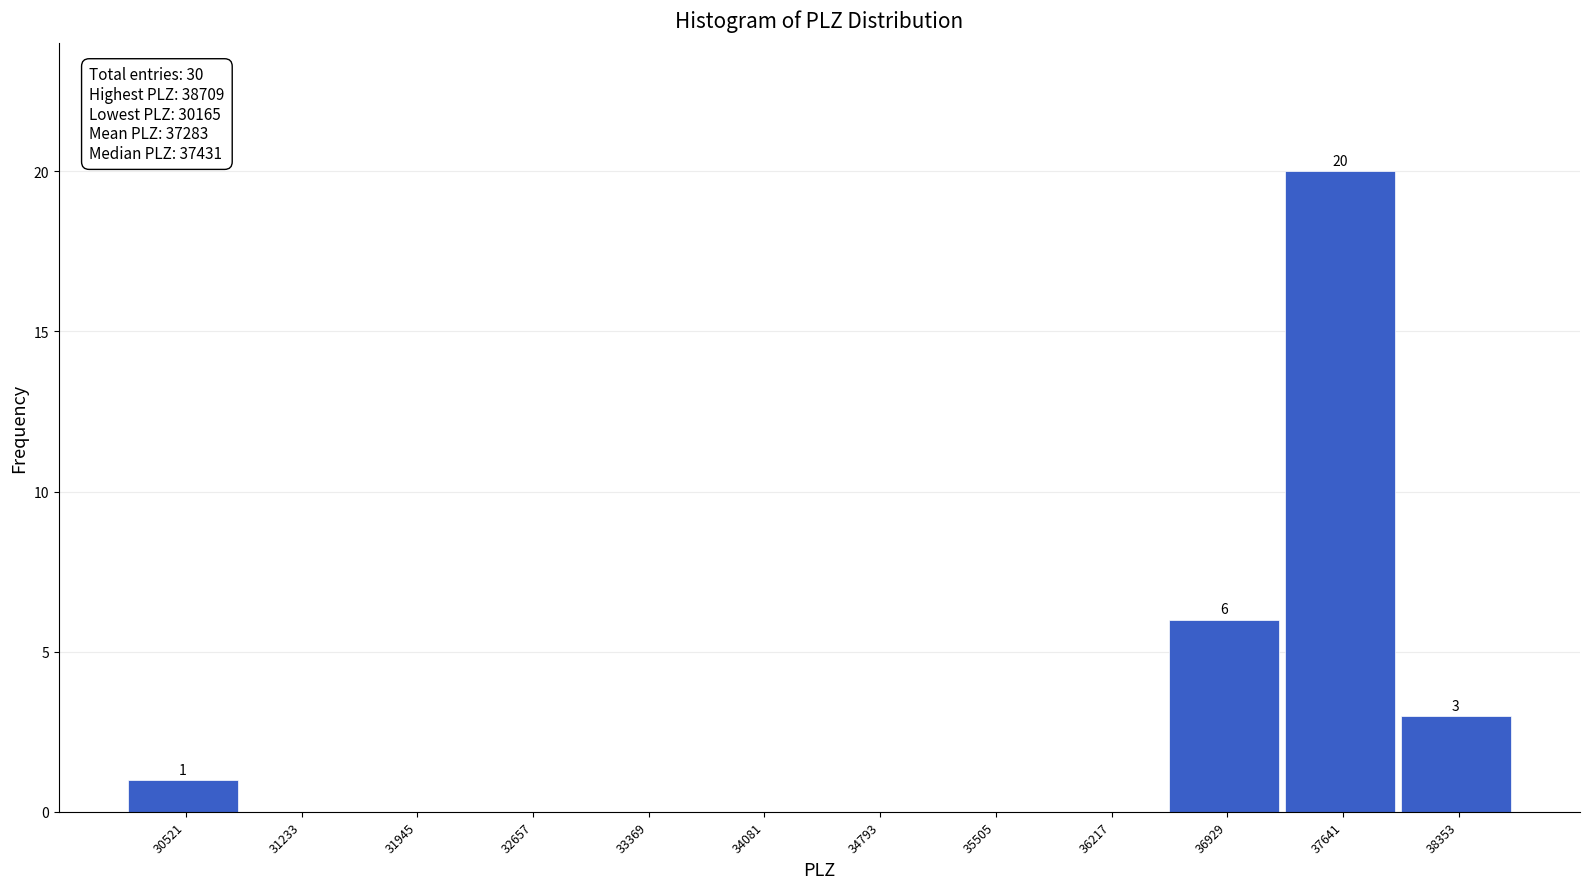

Over which range of the x-axis is the bar tallest?

37300 to 38000